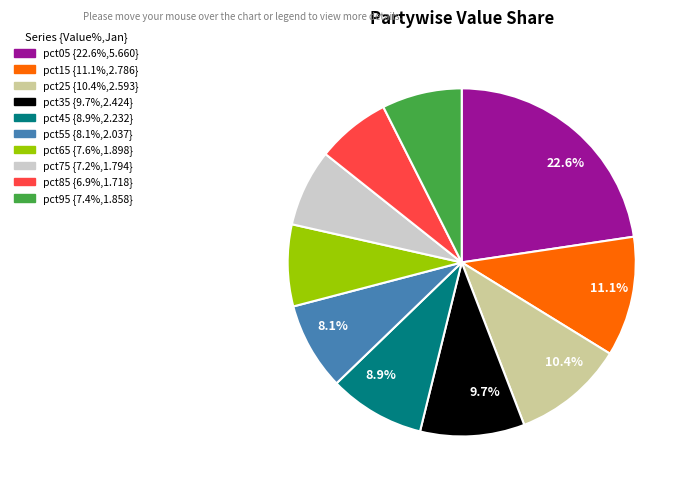

Count the number of slices in the pie.

10